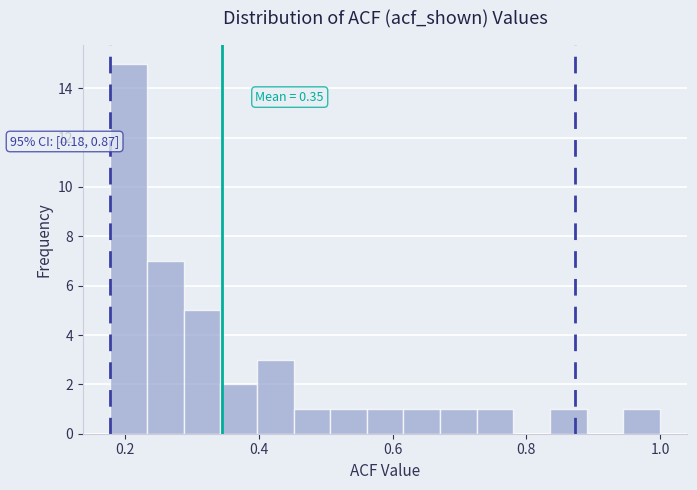

Around what value on the x-axis is the tallest bar? Give the approximate position of its centre, as read against the axis.

0.20